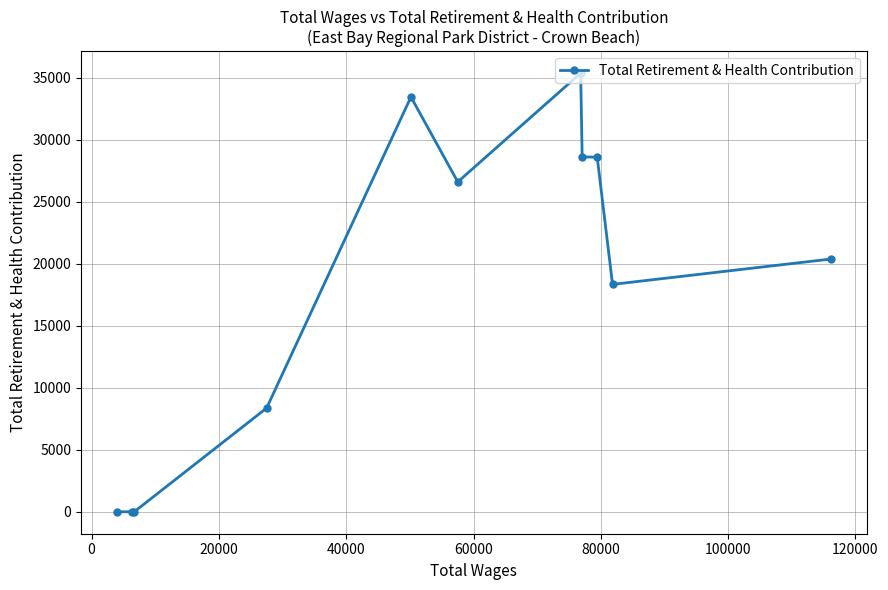

What is the greatest value displayed?

35367